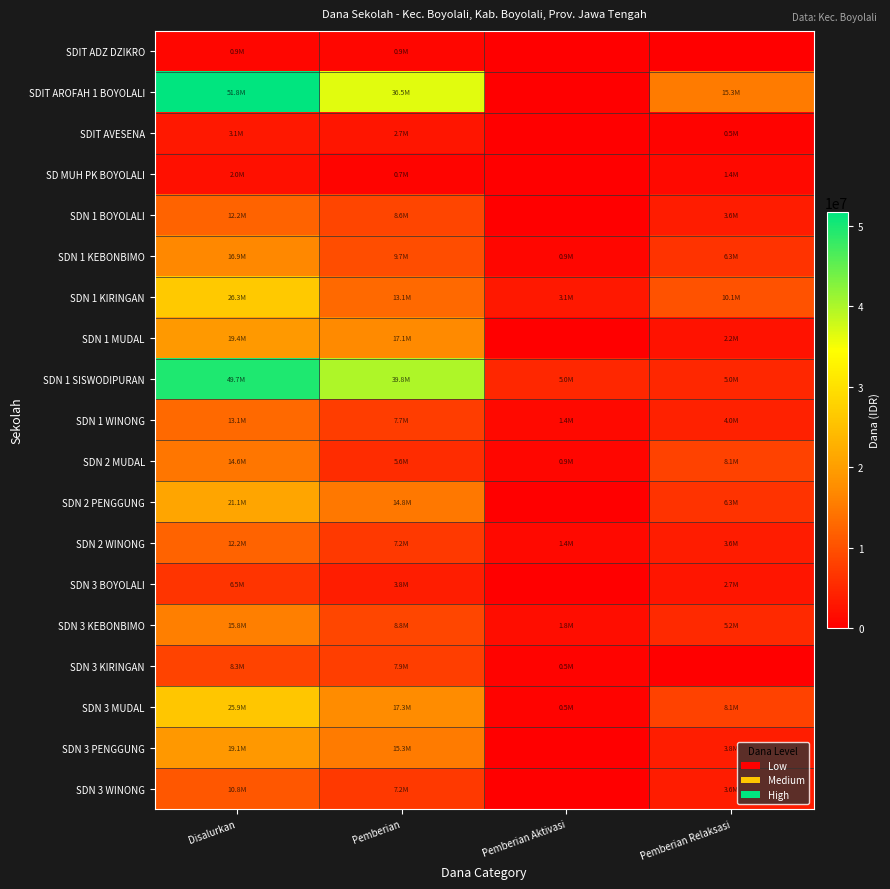

Which series changed the most between Pemberian and Pemberian Relaksasi?

SDN 1 SISWODIPURAN